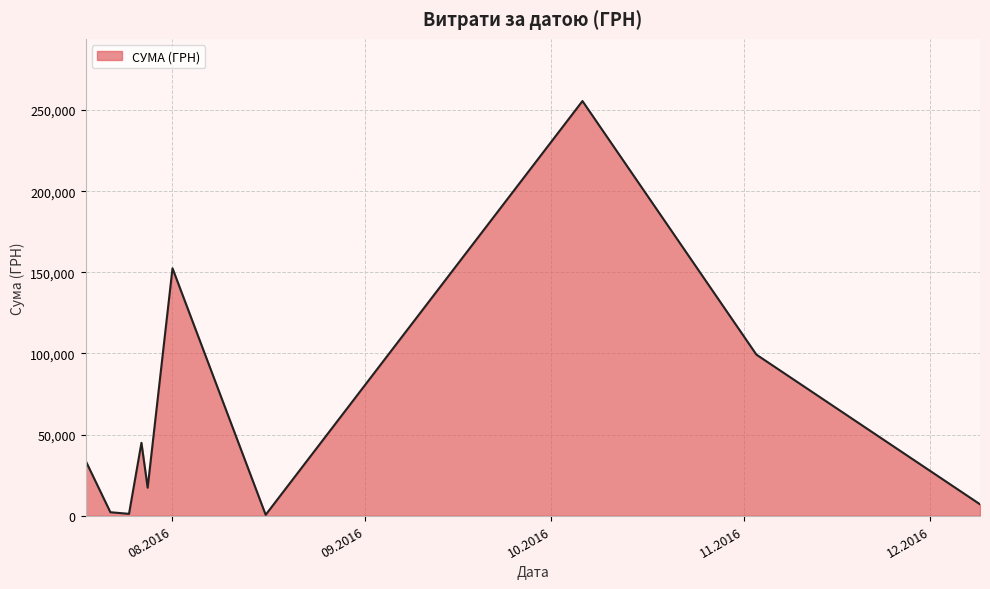

What is the difference between the maximum and minimum values?

254950.2